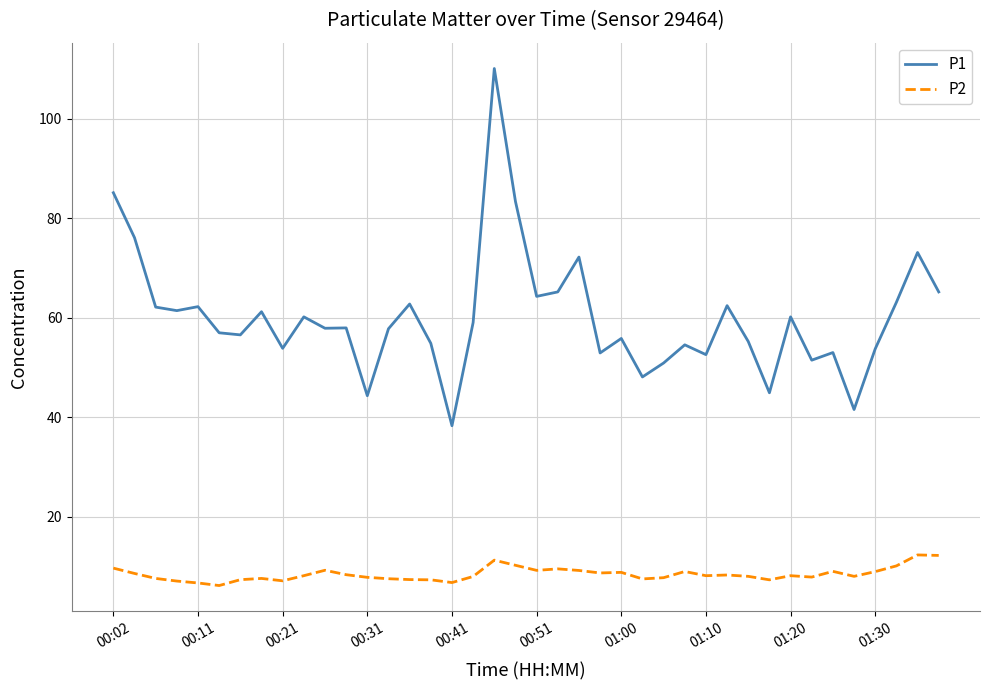

What is the lowest value of the P2 series?

6.2